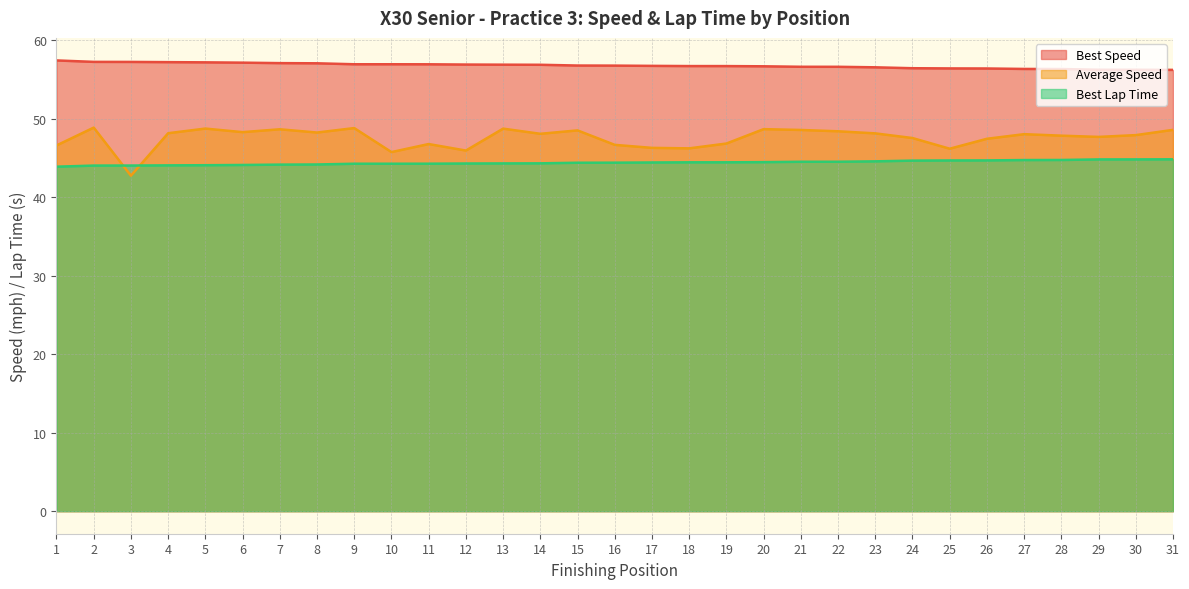

Which category has the highest value in the Best Speed series?

1